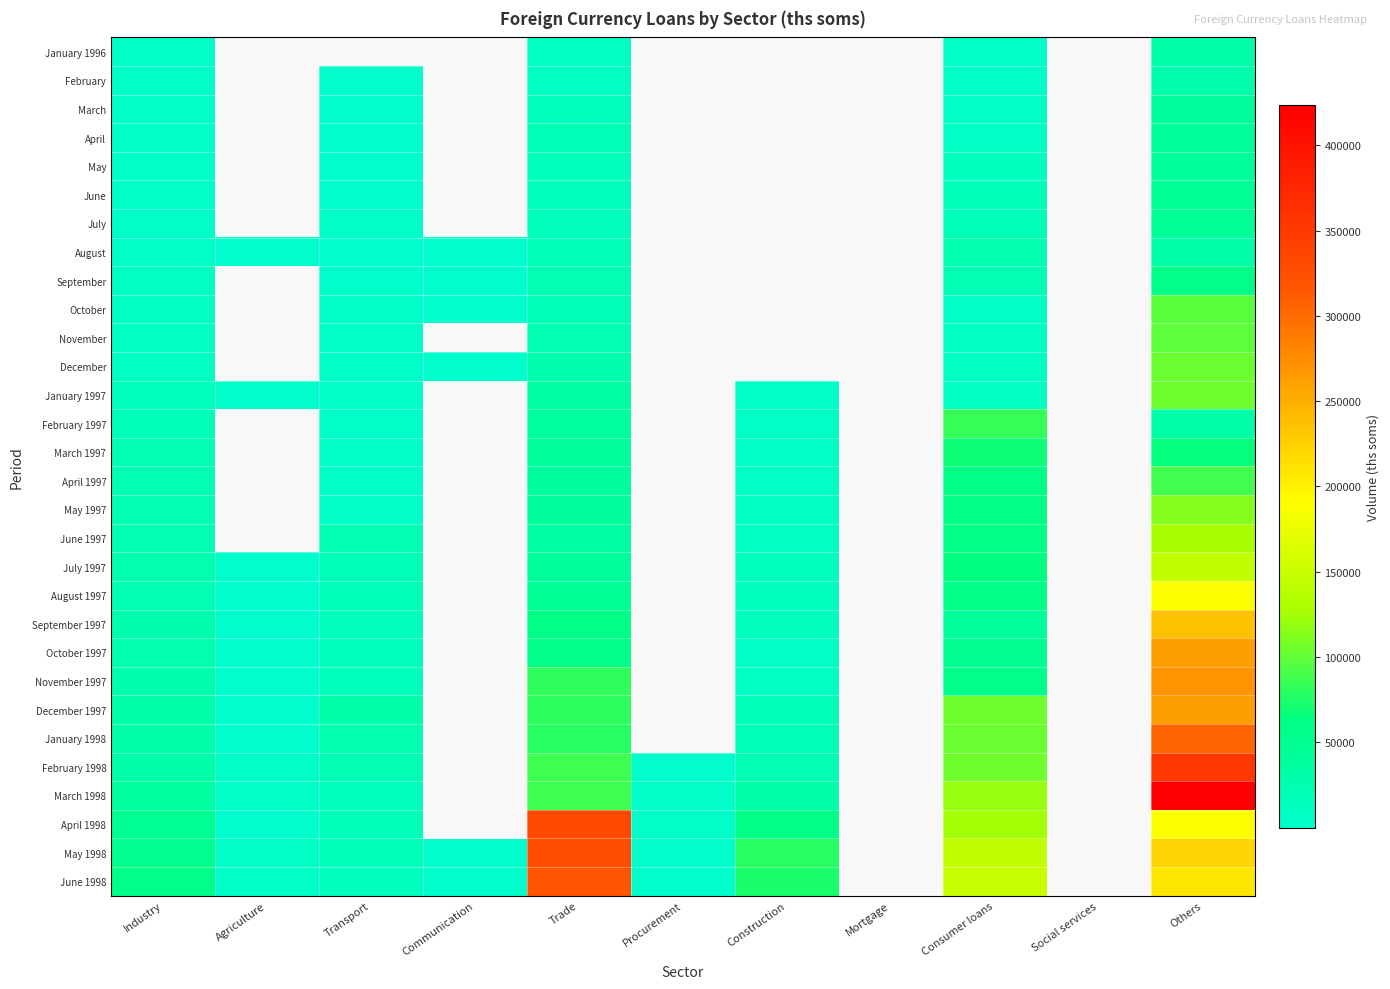

Is the value of April at Communication greater than the value of November 1997 at Trade?

No